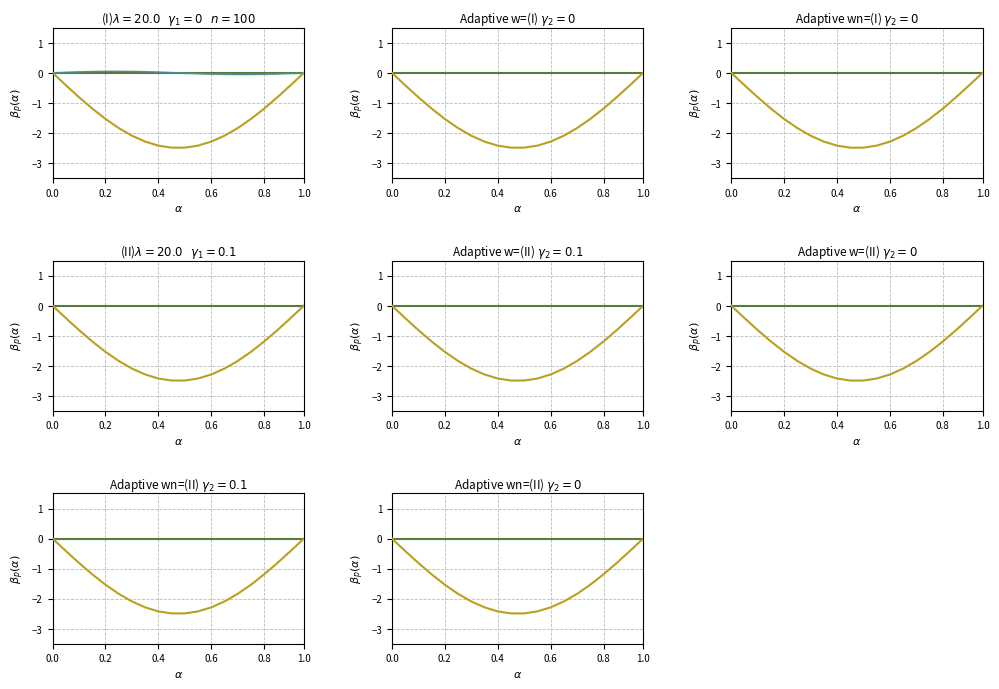

What is the minimum value shown in the chart?

-2.5